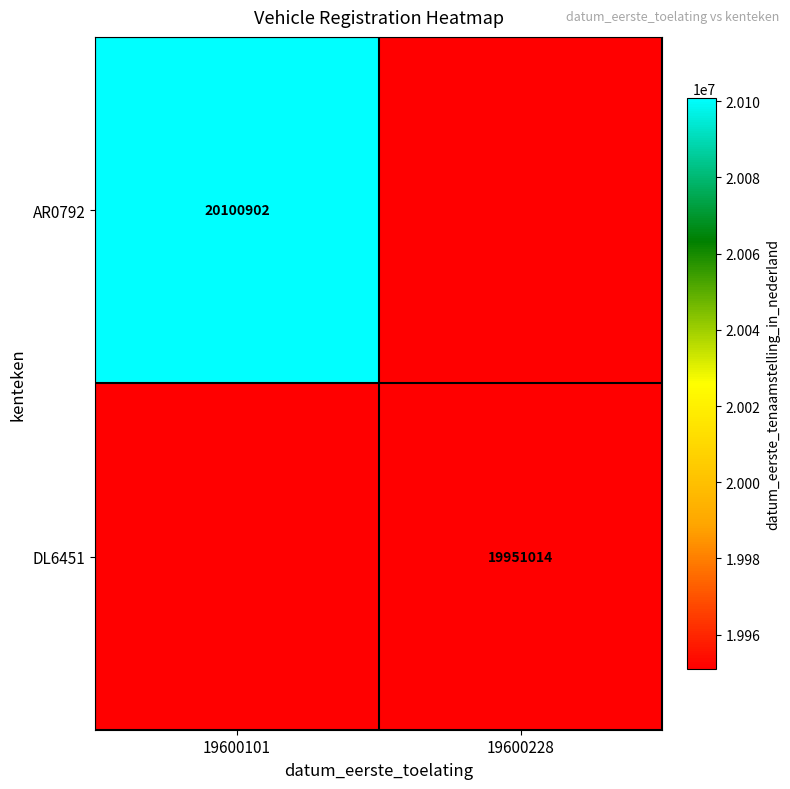

Is it true that AR0792 equals 9262648 at 19600101?

False